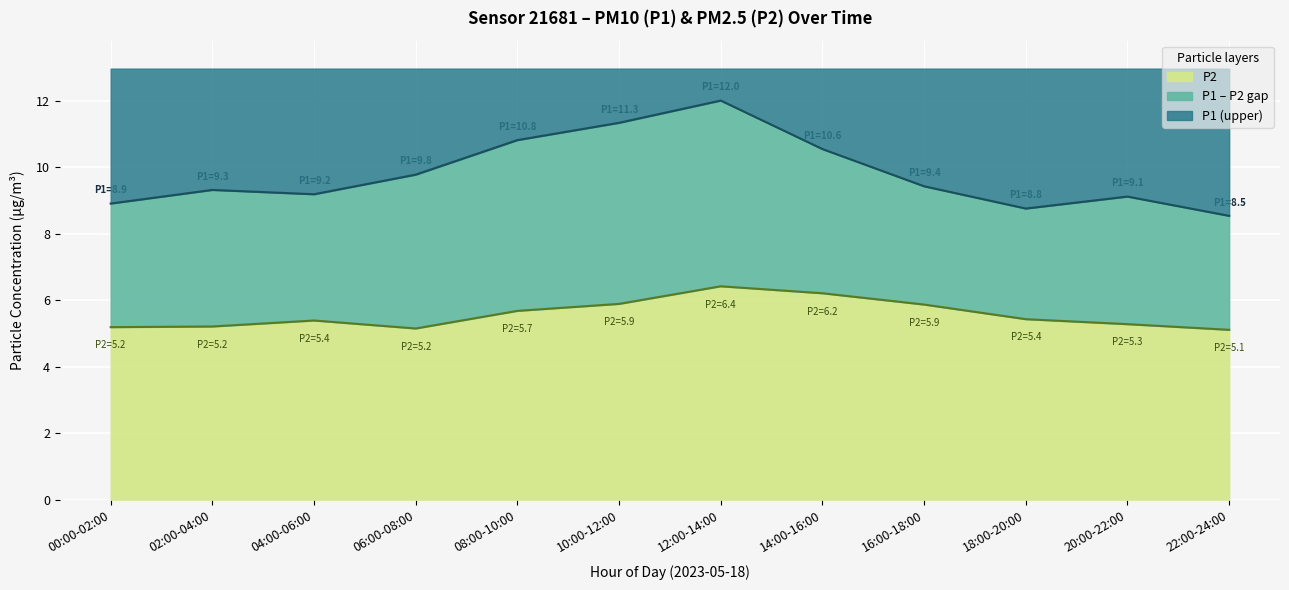

True or false: P2 has a value of 2.3 at 14:00-16:00.

False